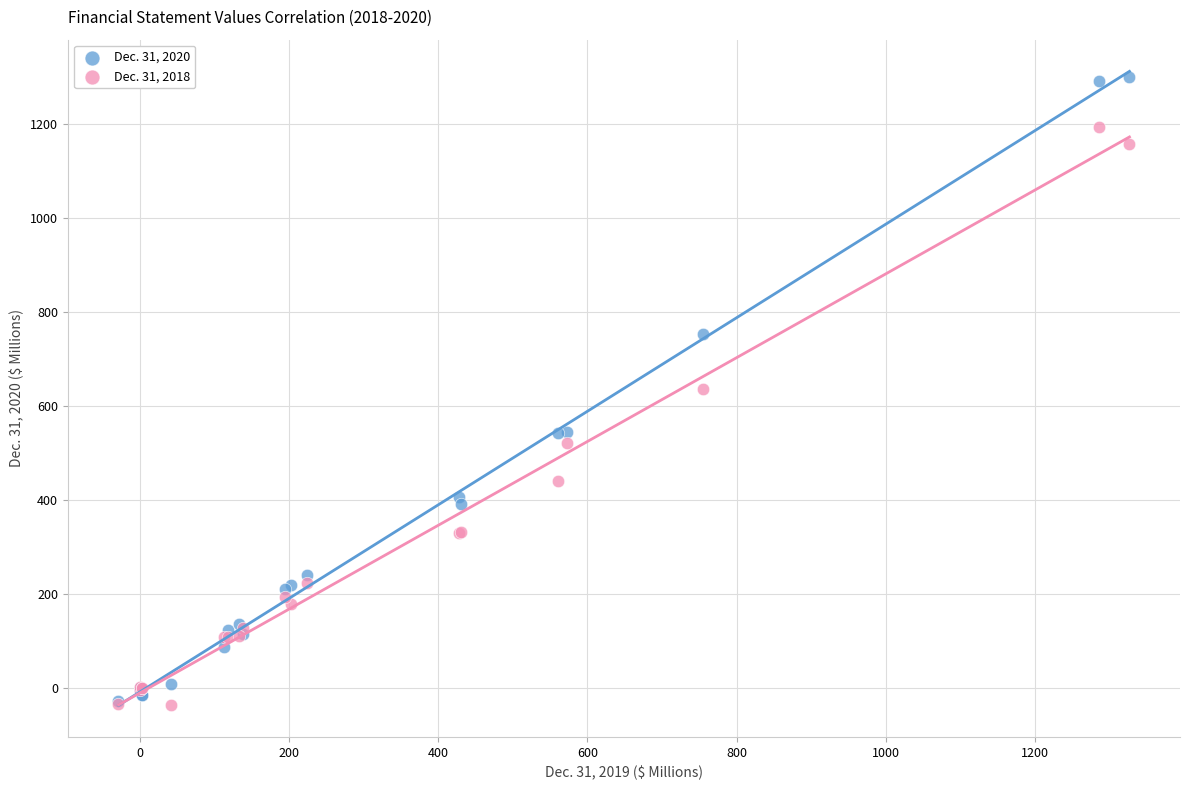

Which series has the largest Y range (max minus min)?

Dec. 31, 2020